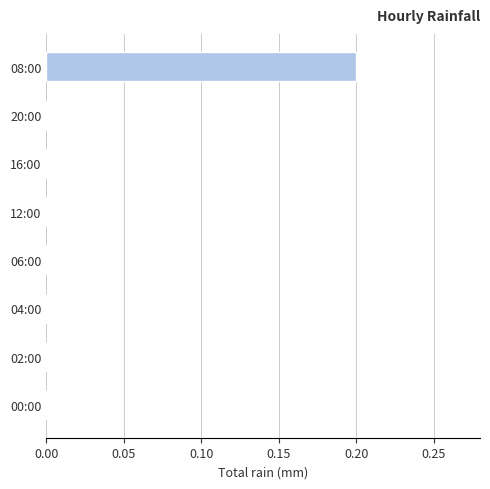

How many series are shown in this chart?

1